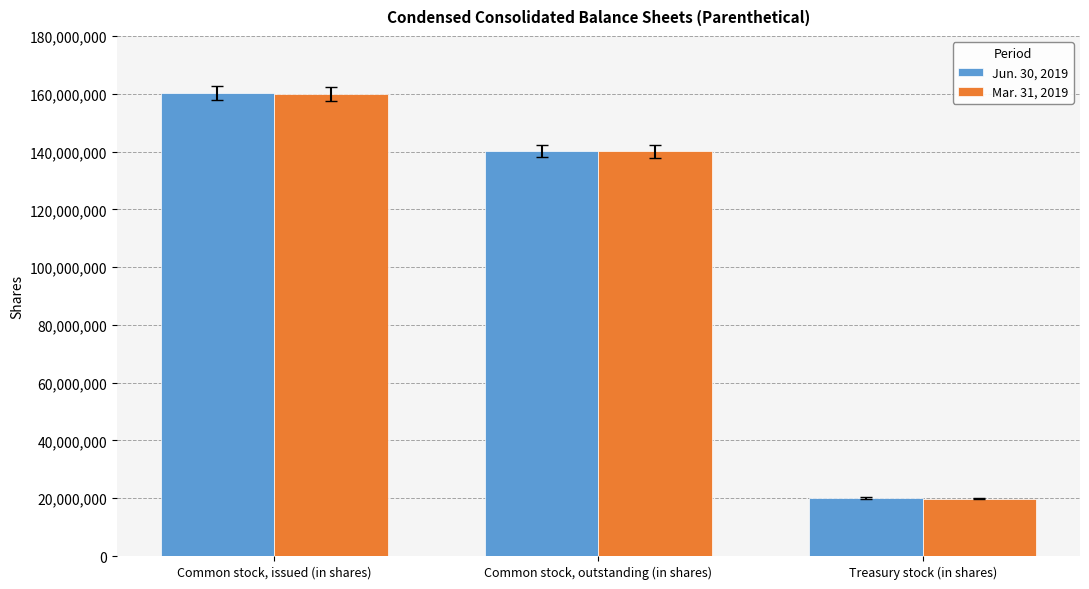

What position from the right is Common stock, outstanding (in shares)?

2